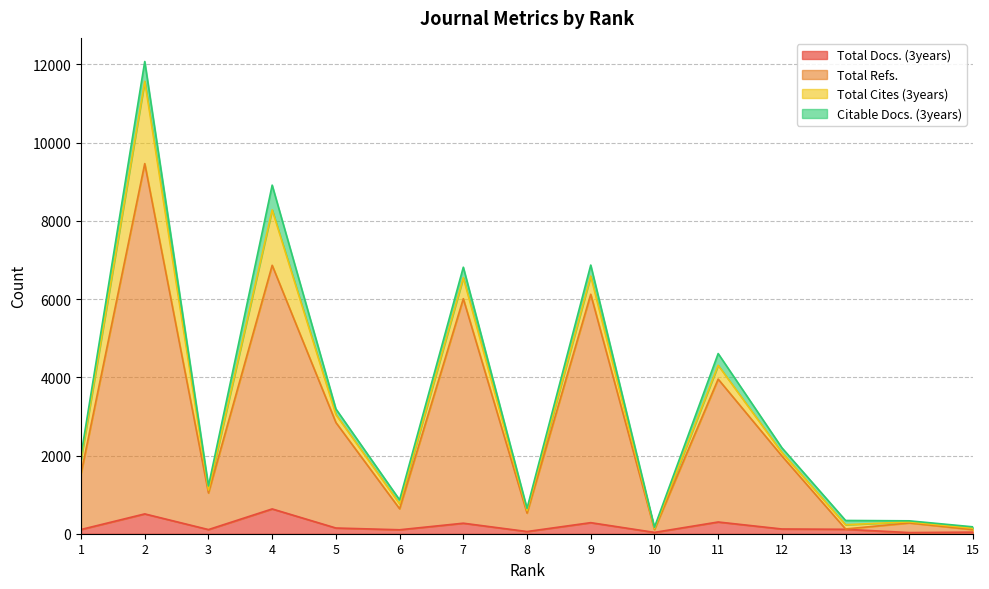

Where is Total Refs. nearest to the value 4784?

11